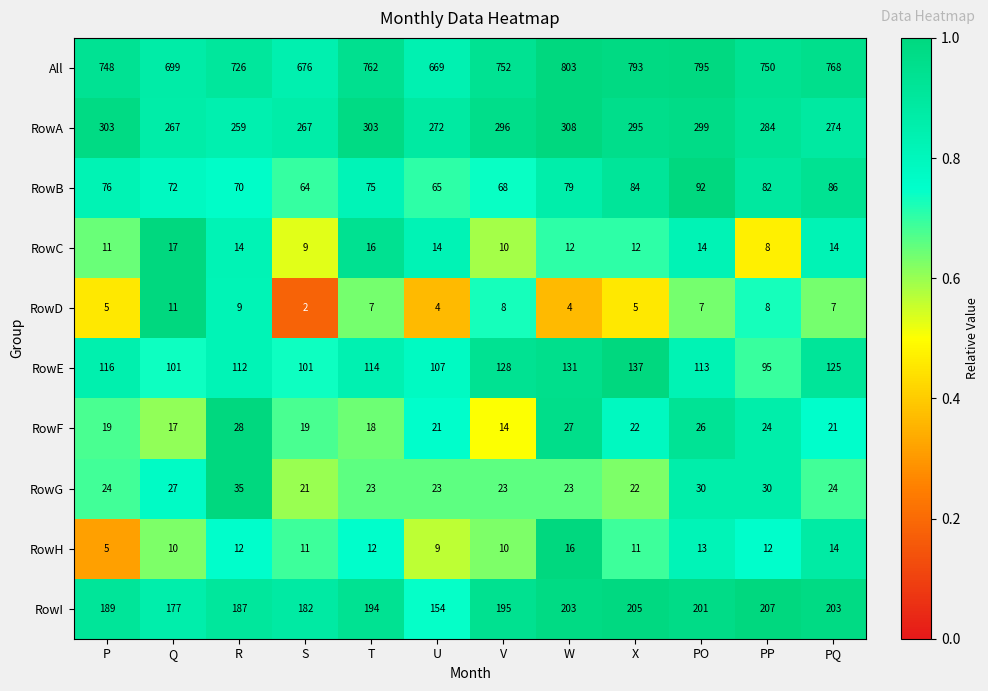

What value does the RowF series have at PQ, to the nearest 5?

20